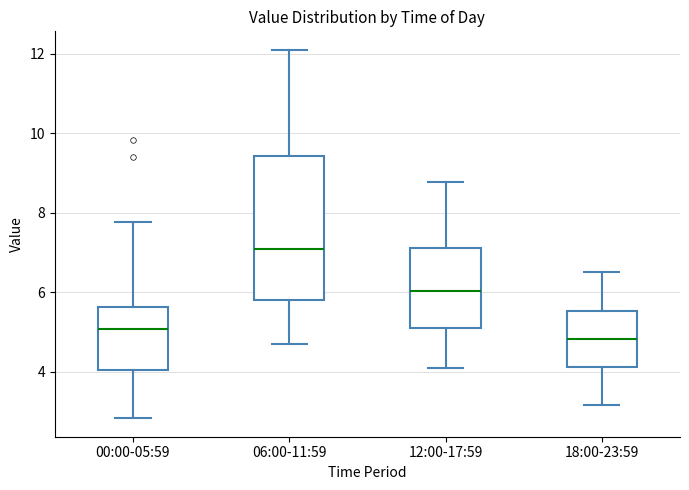

Comparing the boxes themselves (not the whiskers), which one is the tallest?

06:00-11:59